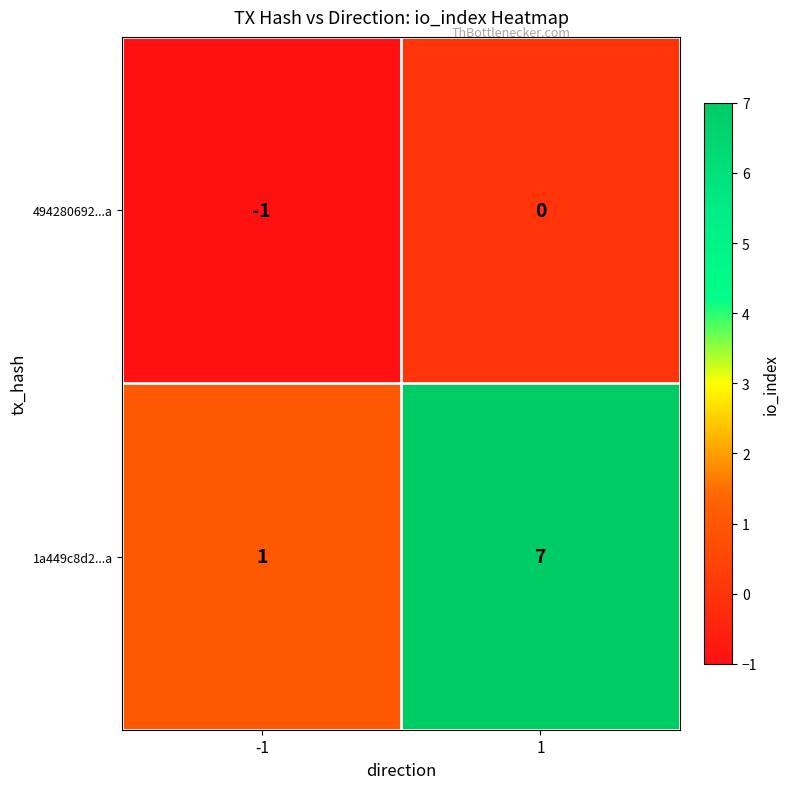

What is the average value of the 1a449c8d2...a series?

4